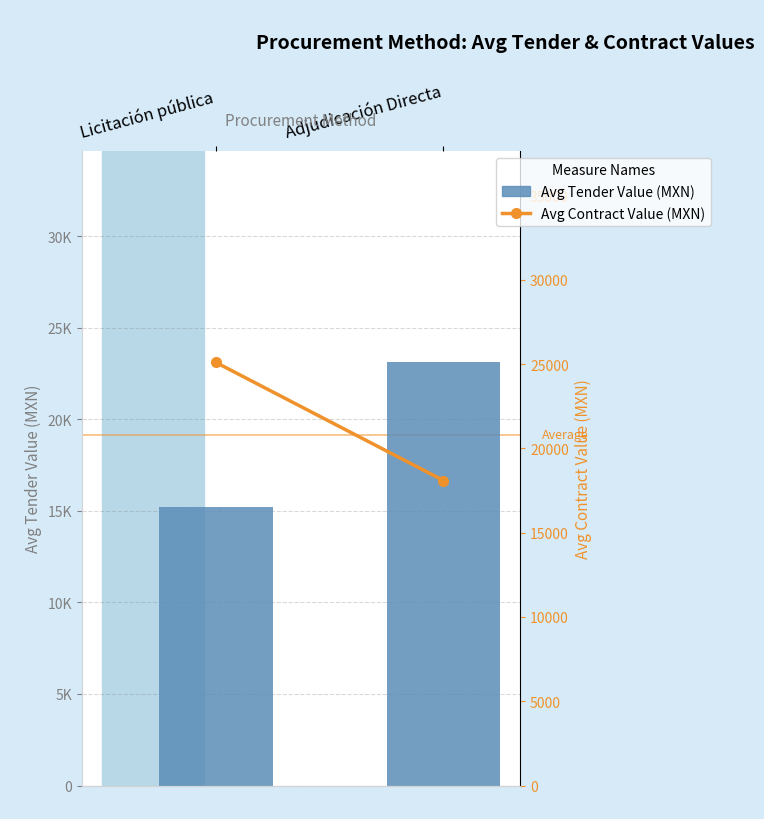

Which has a higher value, Licitación pública or Adjudicación Directa?

Adjudicación Directa